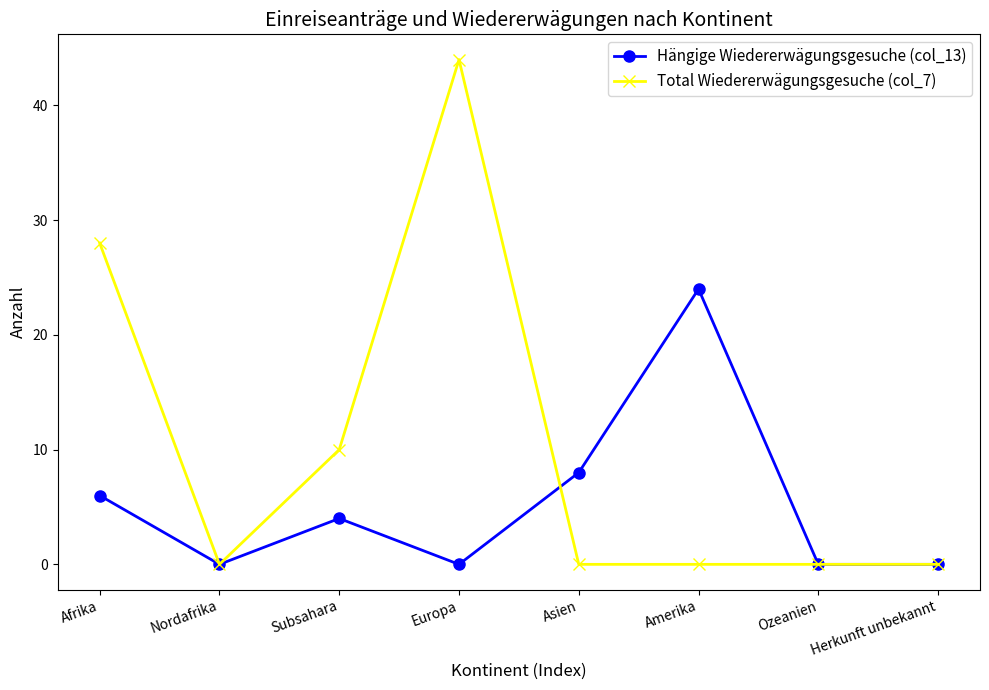

At which category does Total Wiedererwägungsgesuche (col_7) reach its first local peak?

Europa